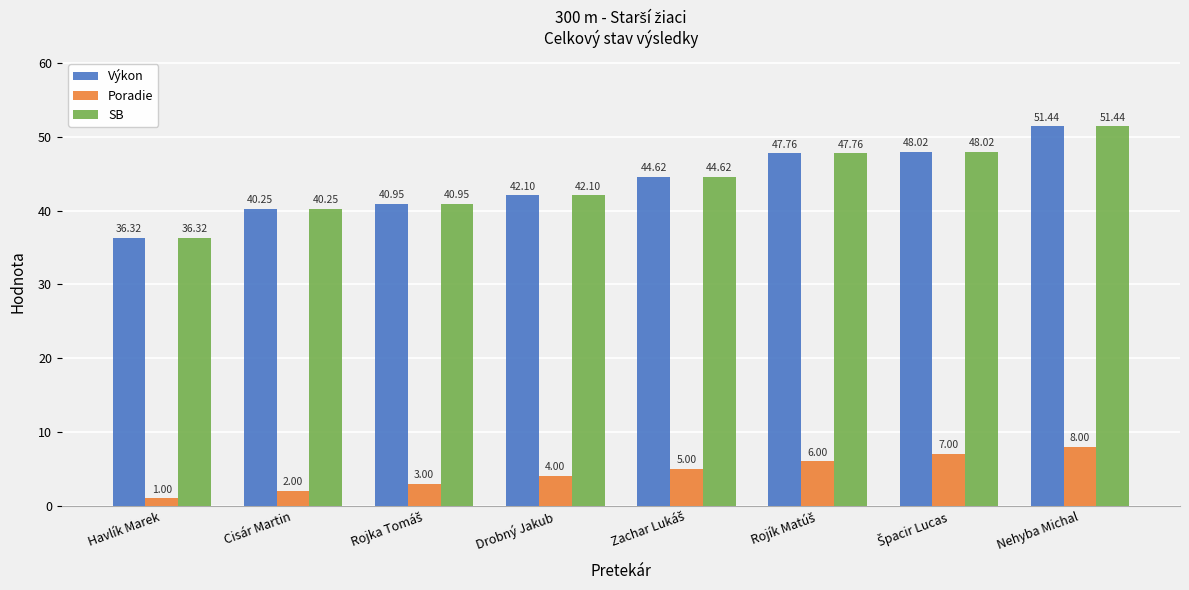

At which category is the sum across all series the highest?

Nehyba Michal